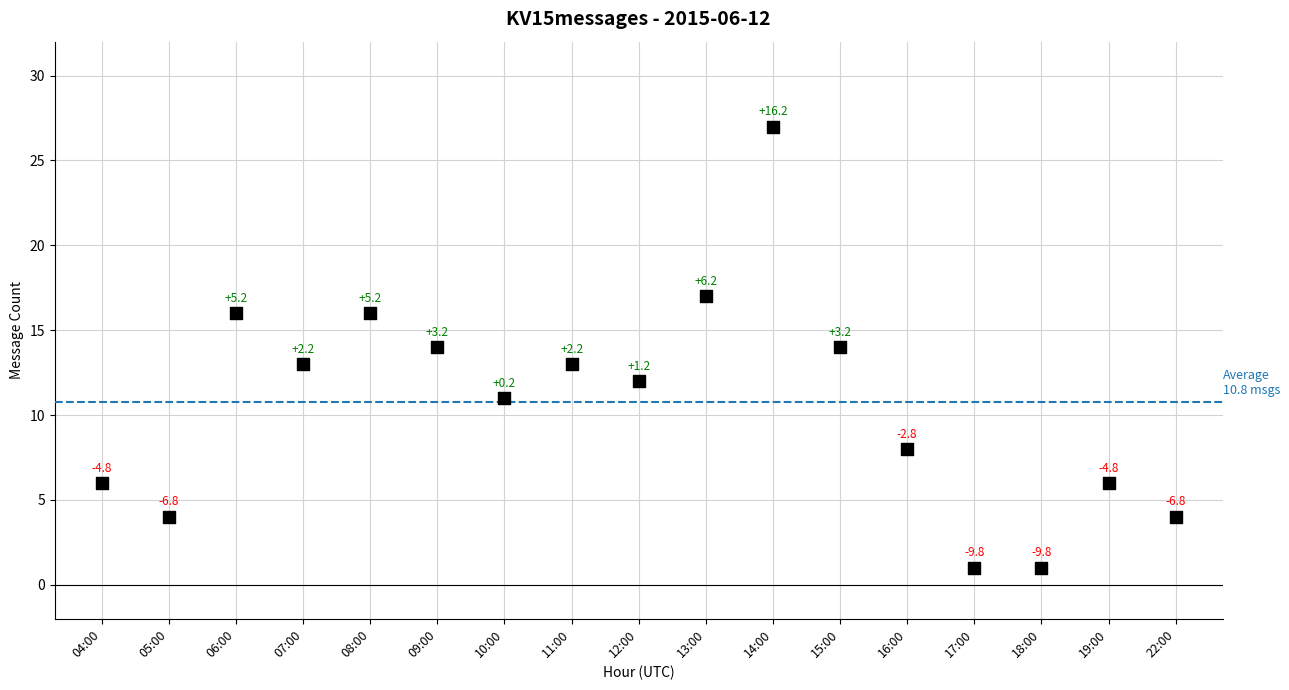

What is the range of Y values (max minus min)?

26